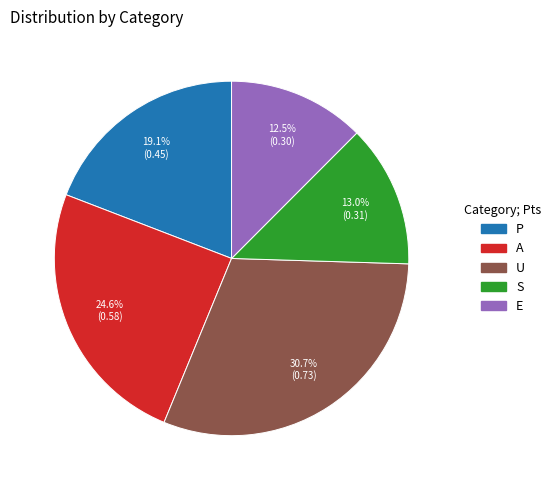

To the nearest percent, what is the combined percentage of E and P?

32%